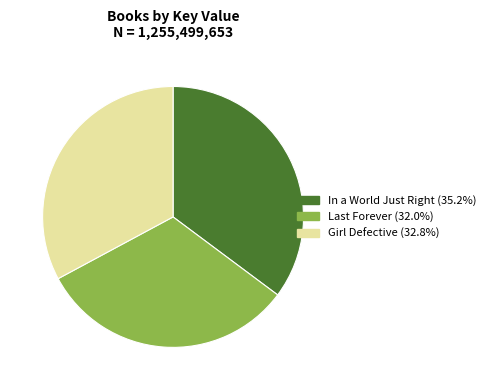

Rank the categories by value from highest to lowest.

In a World Just Right, Girl Defective, Last Forever